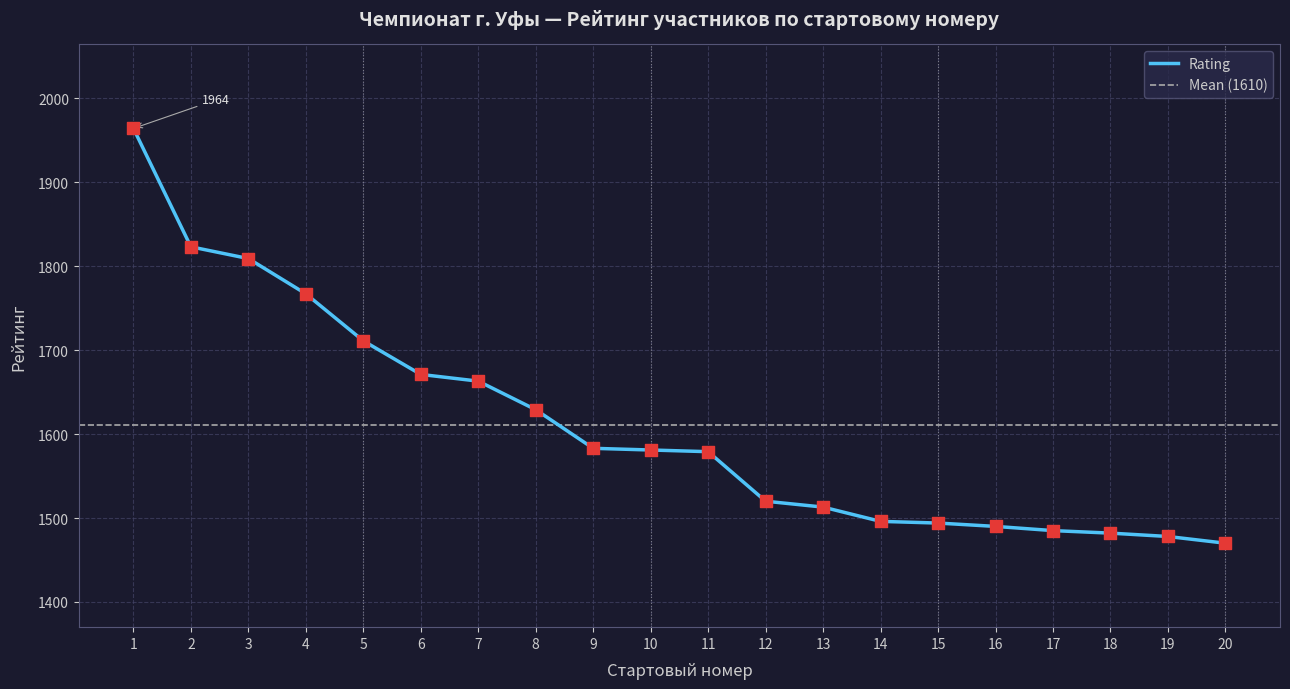

What is the change in value from 12 to 18?

-38